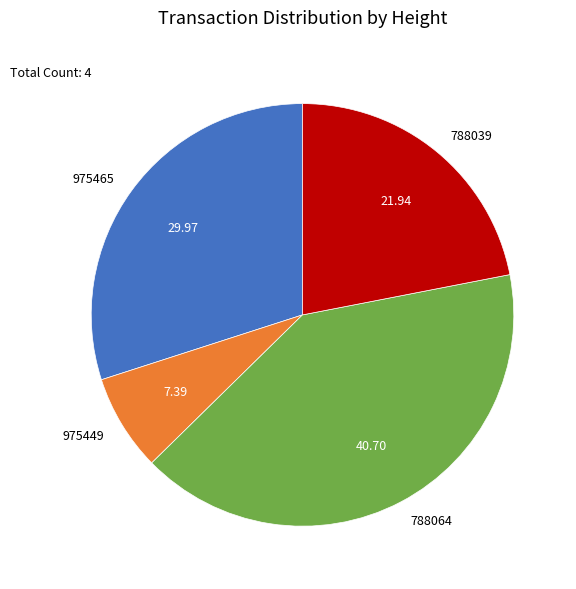

Rank the categories by value from highest to lowest.

788064, 975465, 788039, 975449